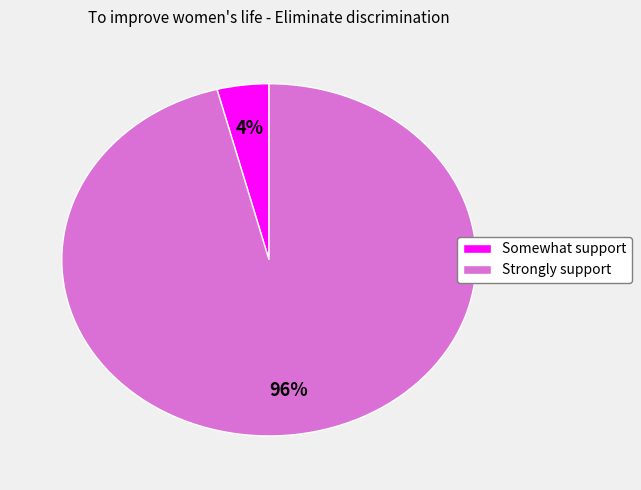

How many slices are in this pie chart?

2